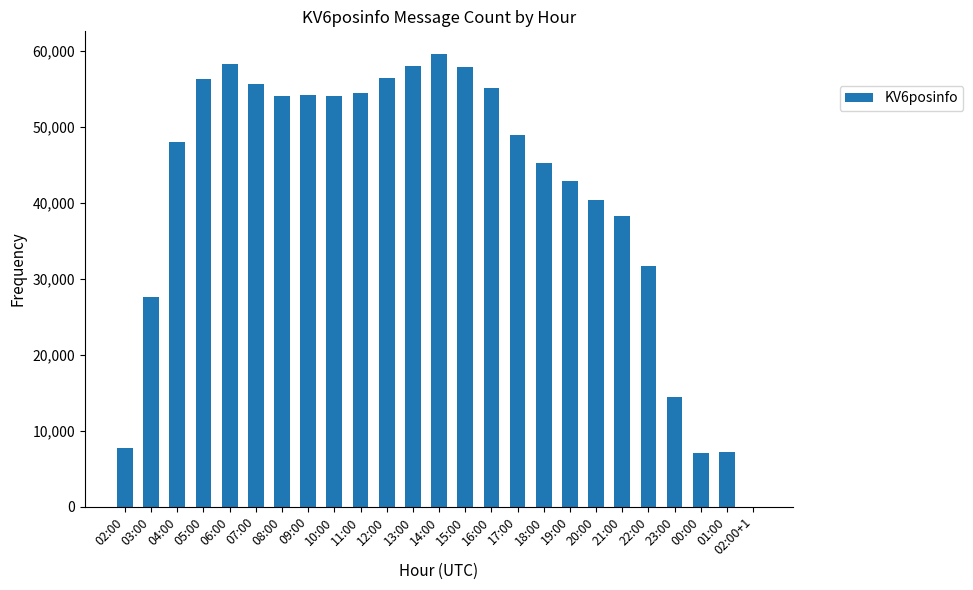

Are the bars horizontal?

No